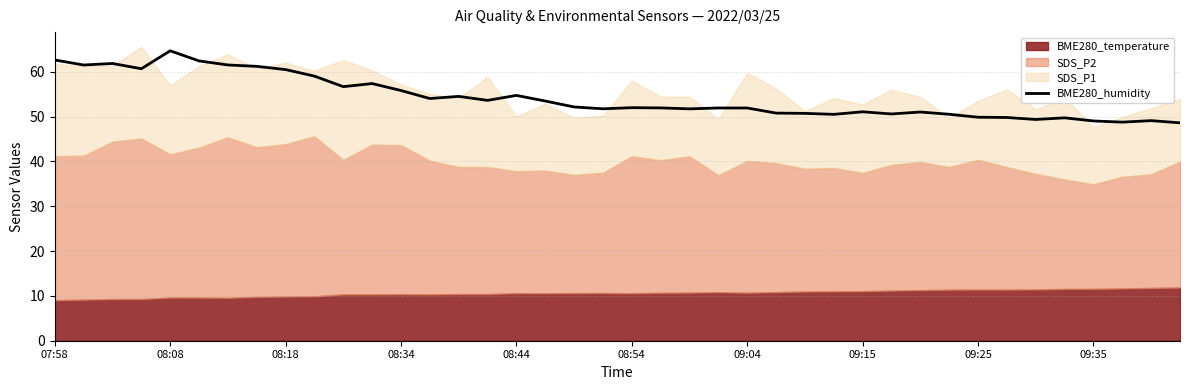

True or false: BME280_humidity has a value of 37.5 at 08:44.

False